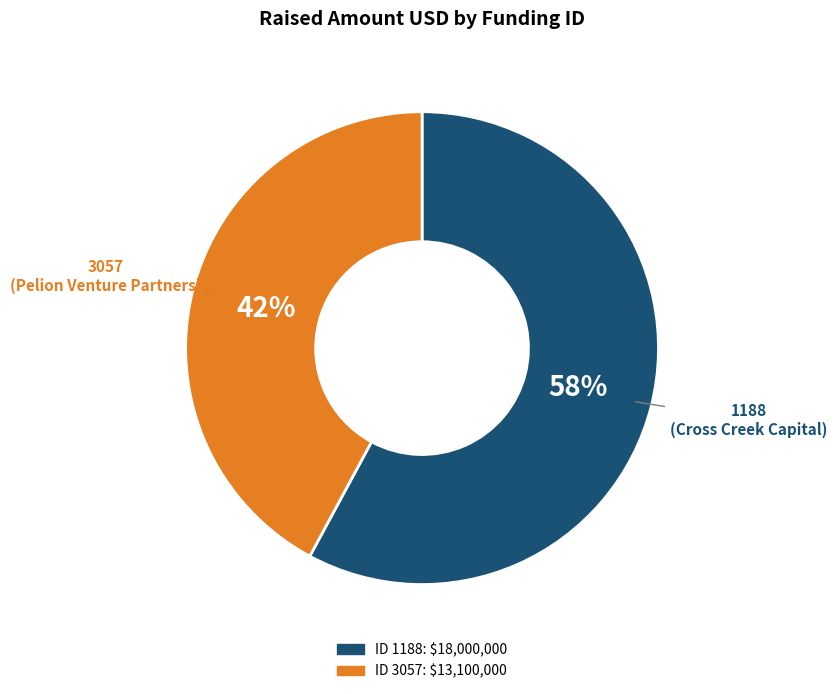

To the nearest percent, what is the average slice percentage?

50%